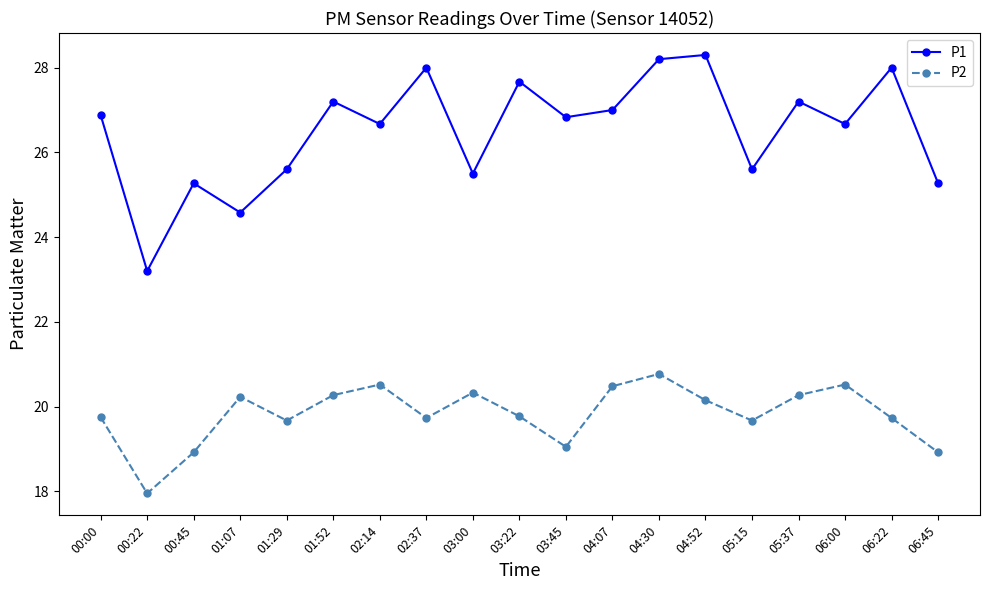

Which series has the largest range (max minus min)?

P1